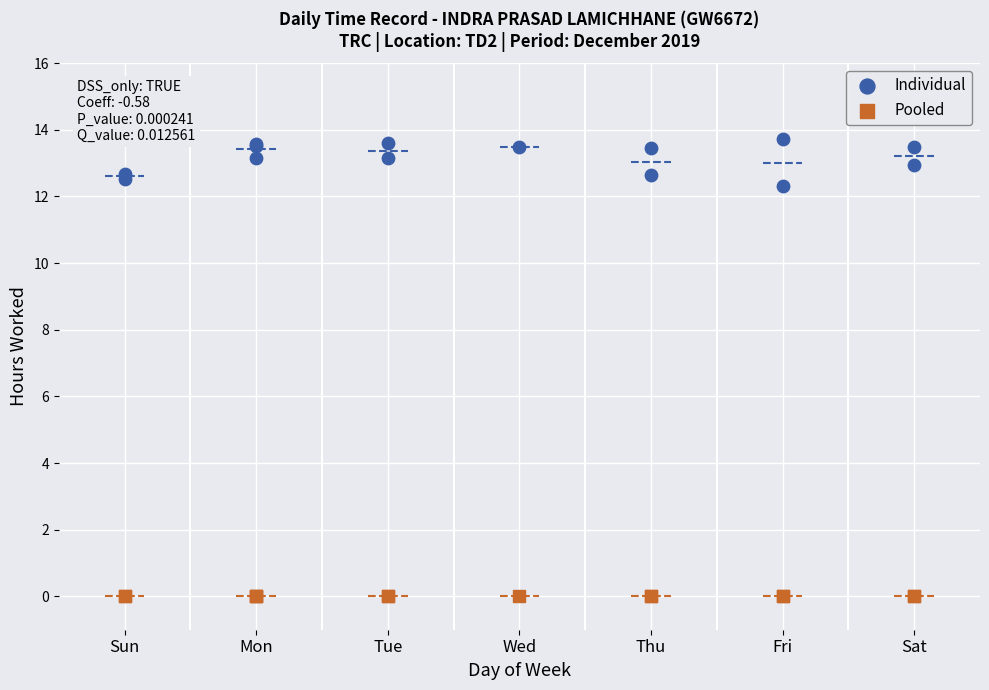

Which series contains the highest Y value?

Individual